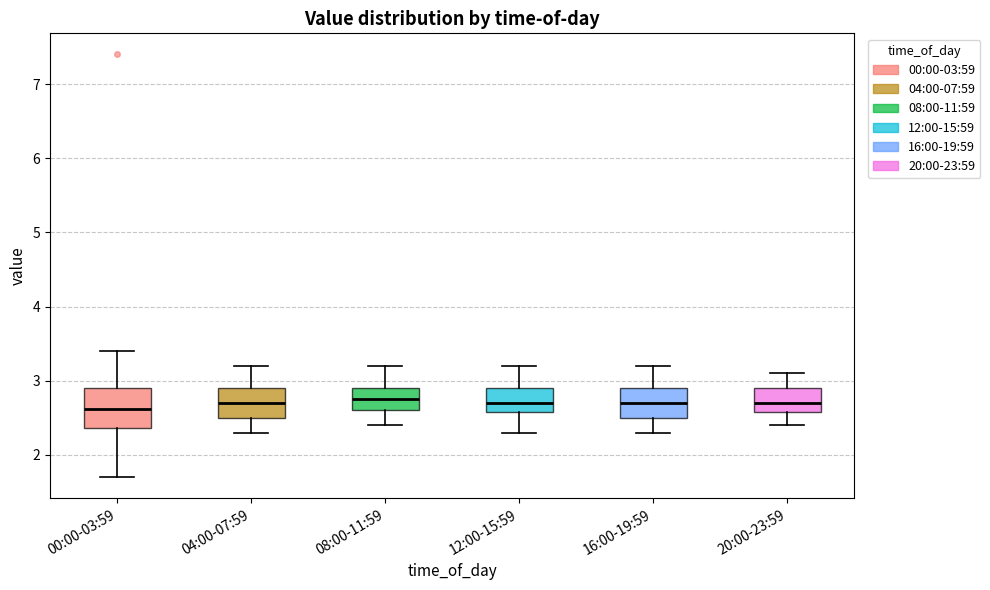

Where does the upper whisker of the box for 04:00-07:59 end on the y-axis? The values are not printed on the chart, so give them approximately, as read against the axis.

3.2